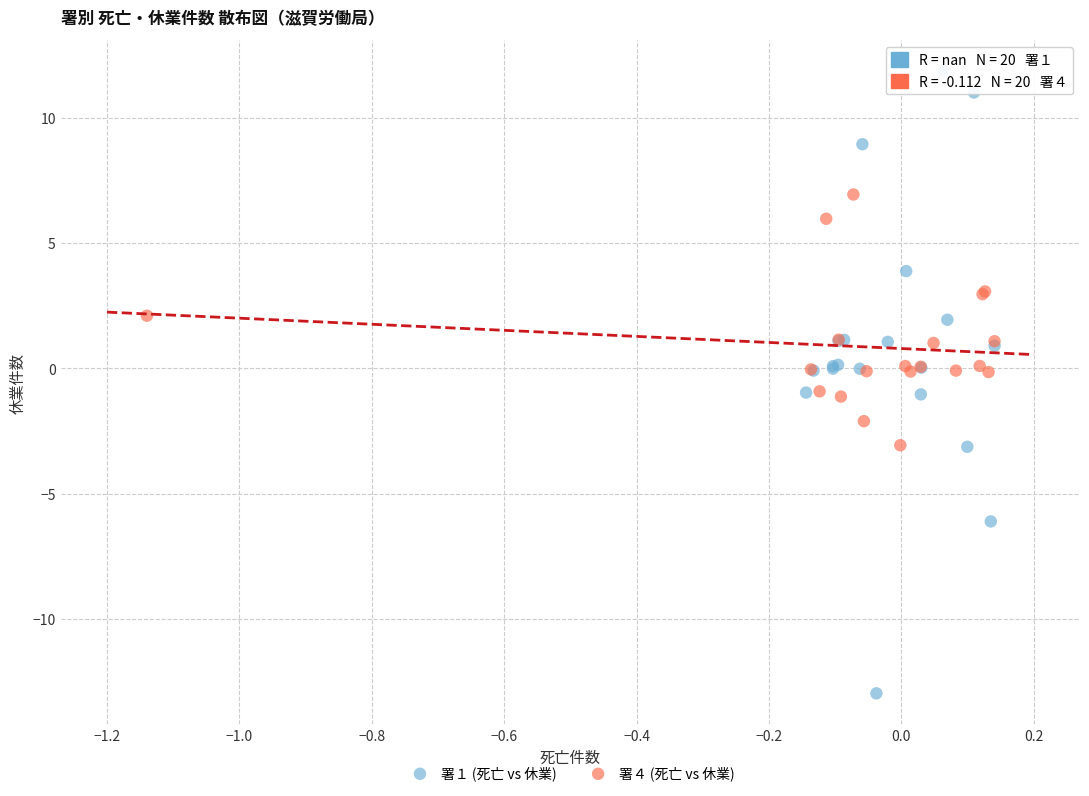

Which series contains the highest Y value?

署１ (死亡 vs 休業)